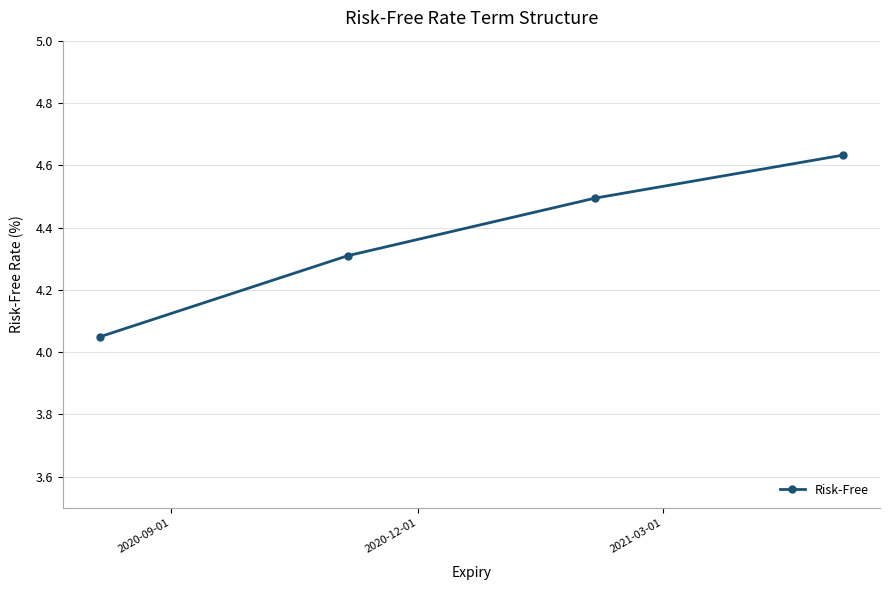

What is the value of the 3rd point from the left?

4.5